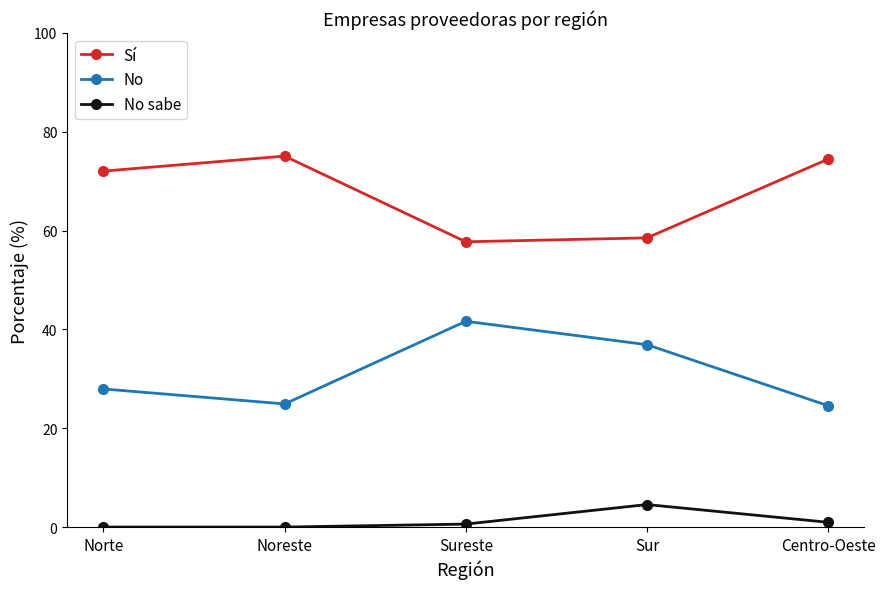

What is the average value of the No sabe series?

1.2